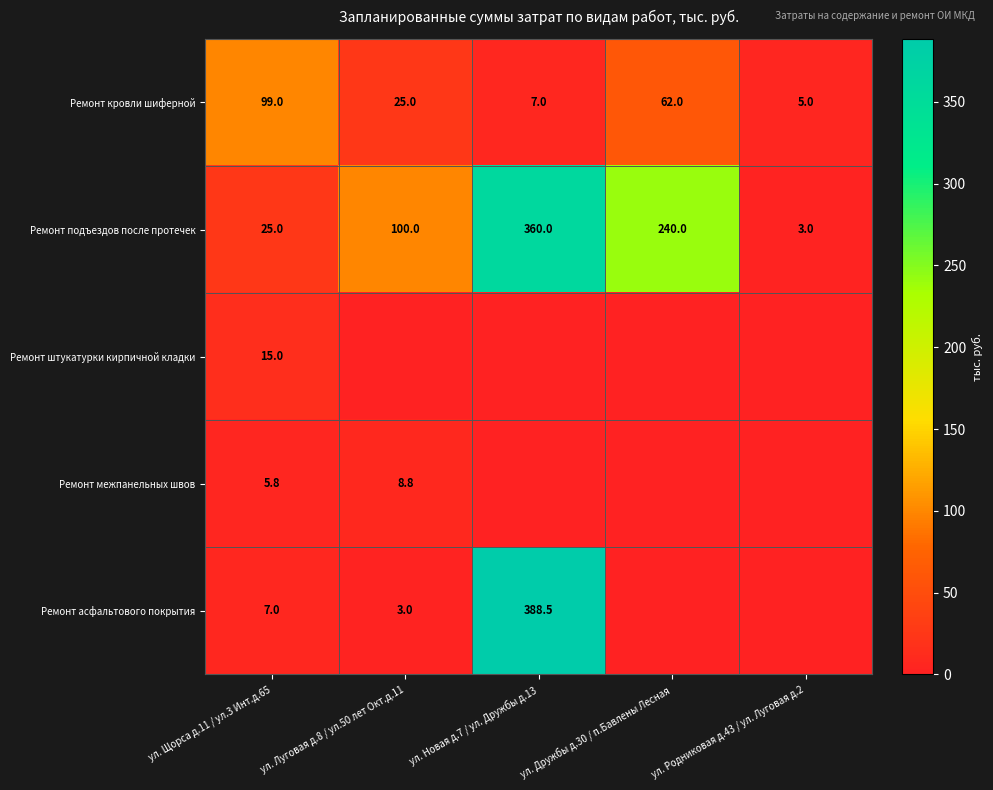

The value of Ремонт асфальтового покрытия at ул. Щорса д.11 / ул.3 Инт.д.65 is 10.9. True or false?

False